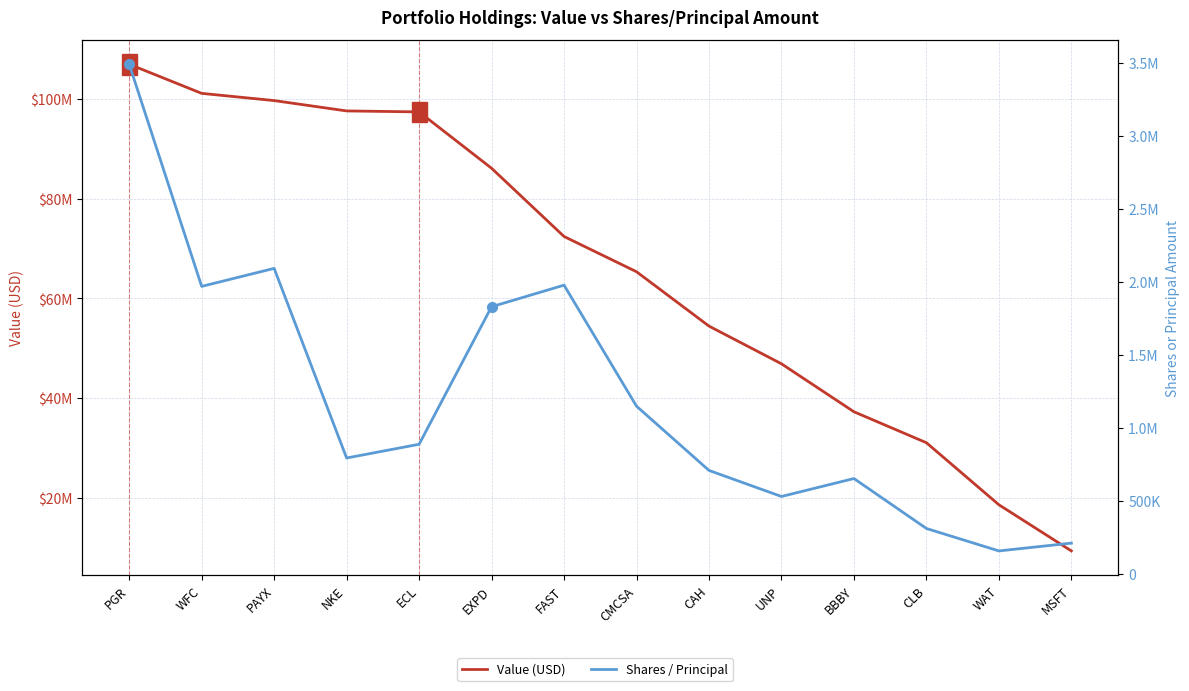

What is the spread (max minus min) of values at MSFT?

9110414